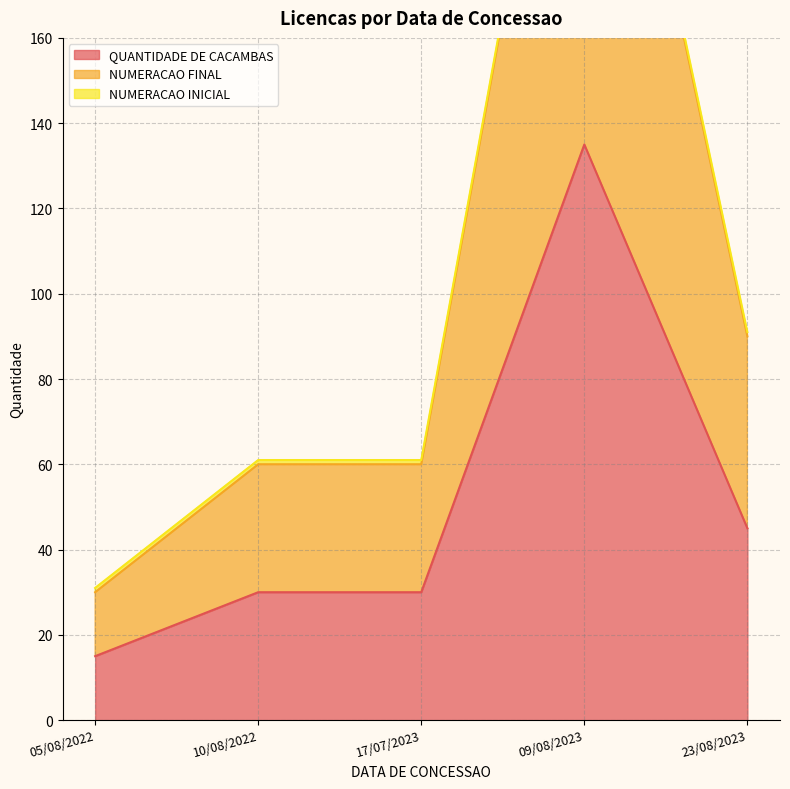

True or false: NUMERACAO FINAL and QUANTIDADE DE CACAMBAS intersect in this chart.

False